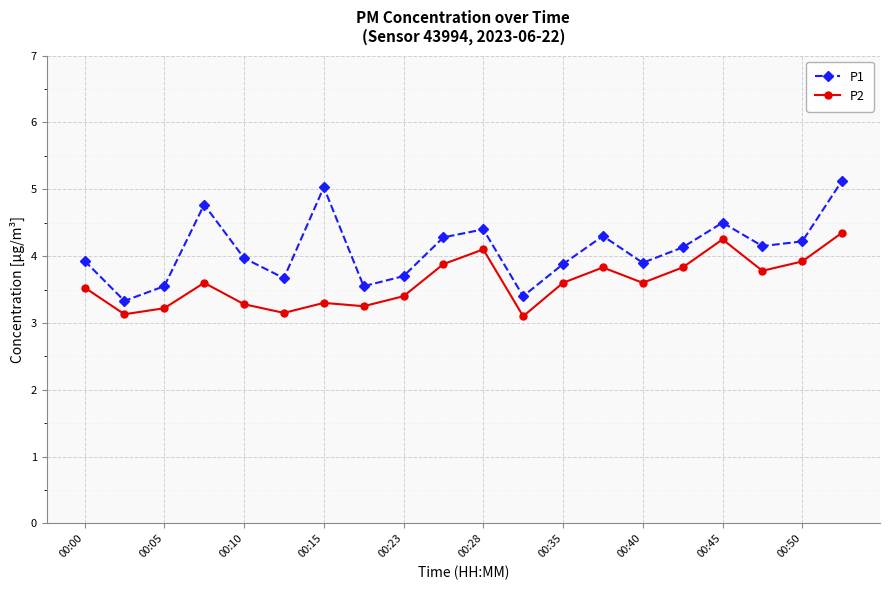

Which series has the widest spread of values?

P1